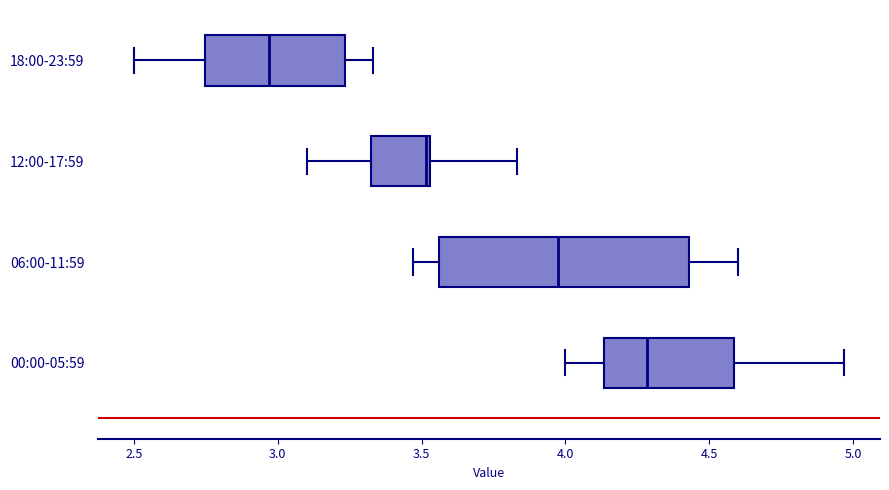

Which box has the furthest to the left median line?

18:00-23:59